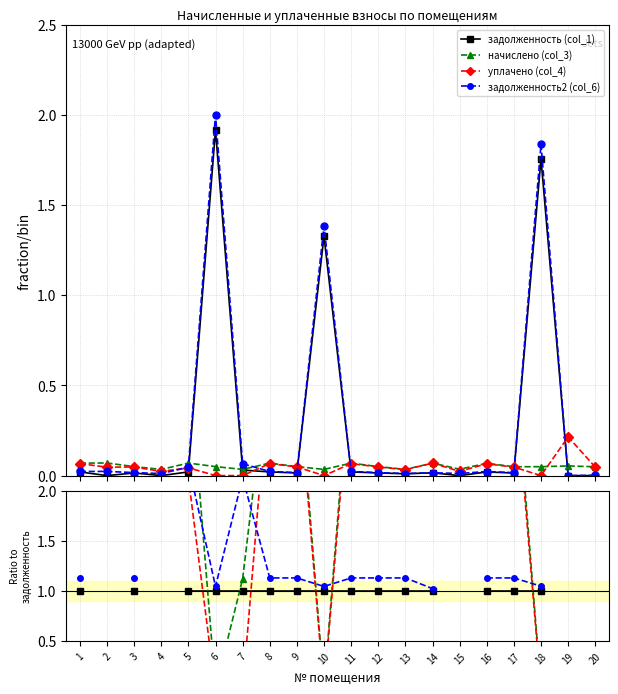

Where do задолженность (col_1) and начислено (col_3) first cross each other?

5 and 6